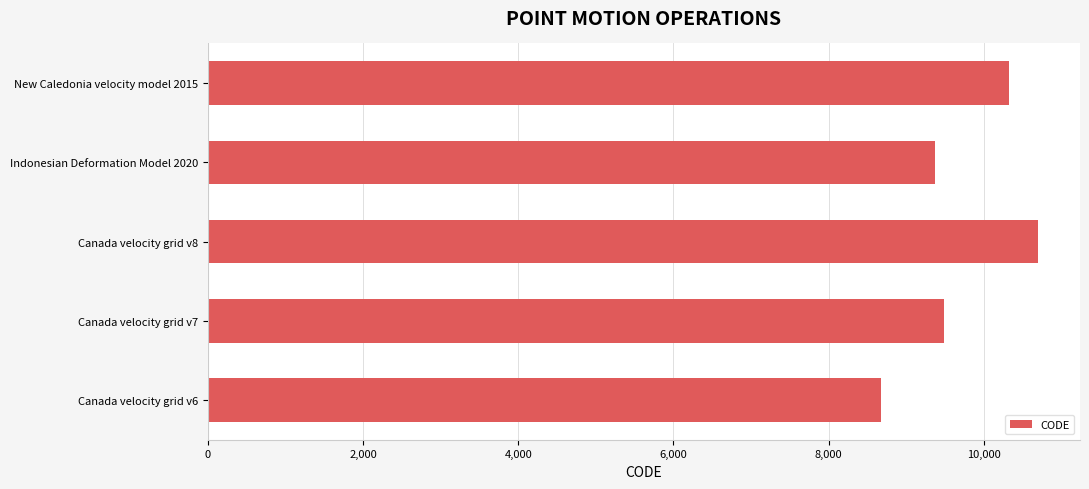

What is the change in value from Canada velocity grid v8 to Indonesian Deformation Model 2020?

-1332